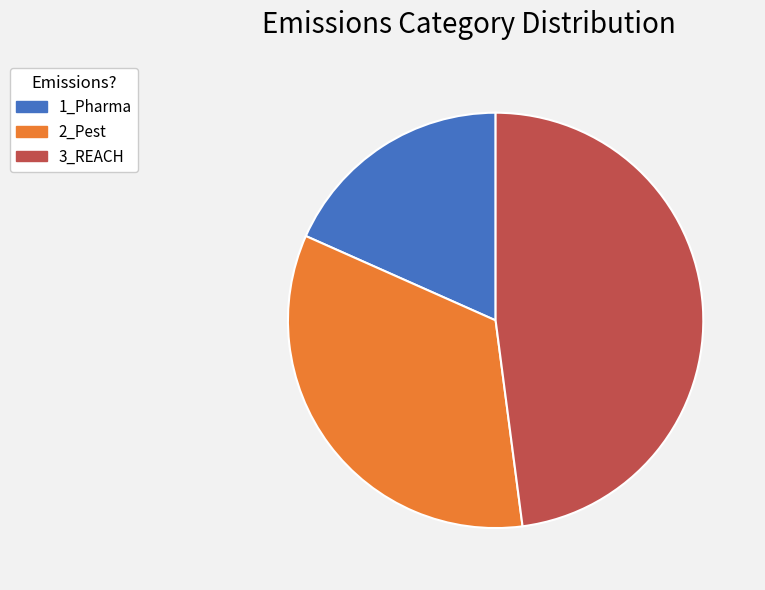

Rank the categories by value from lowest to highest.

1_Pharma, 2_Pest, 3_REACH